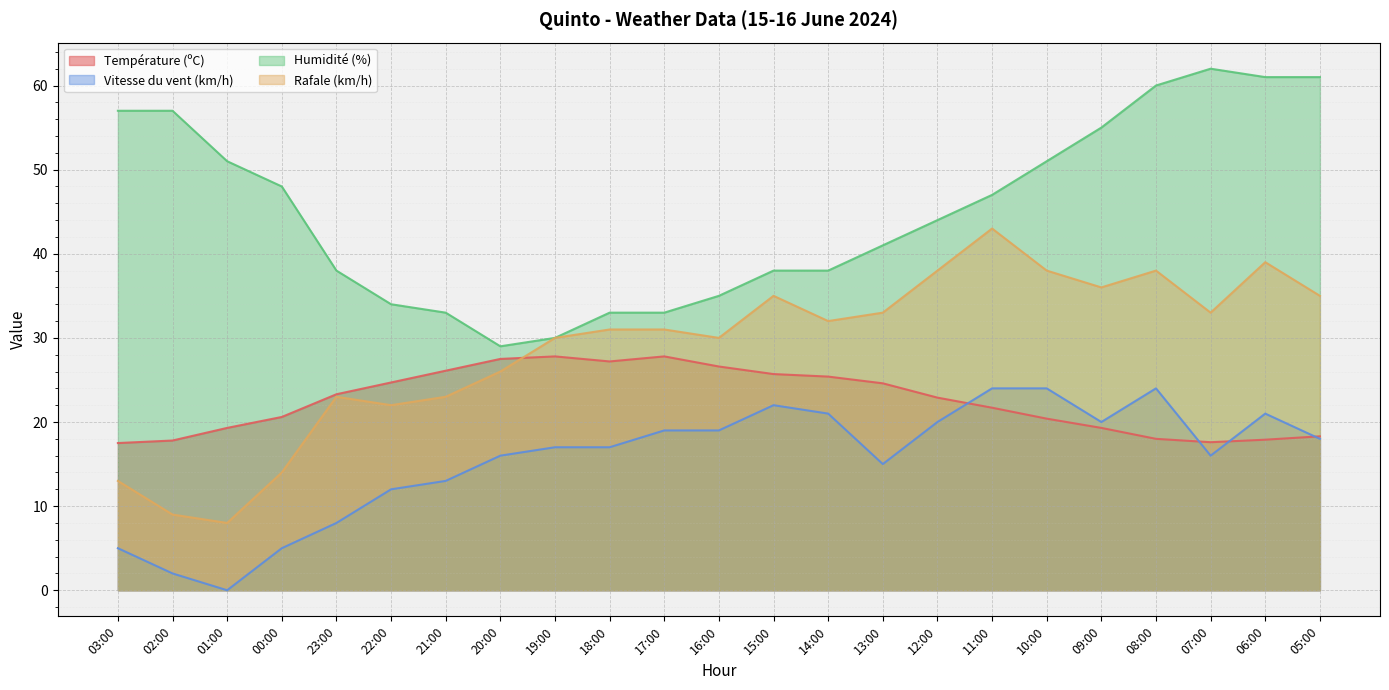

List the series in order of their peak value, highest first.

Humidité (%), Rafale (km/h), Température (ºC), Vitesse du vent (km/h)